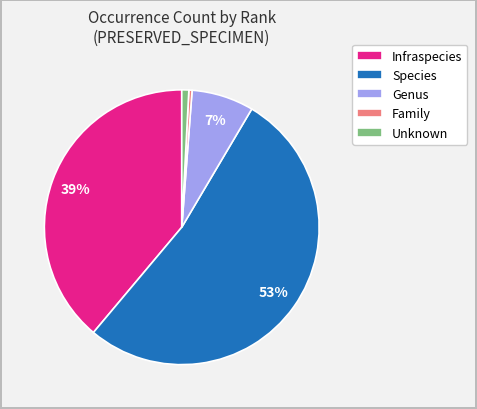

Which category accounts for the majority?

Species